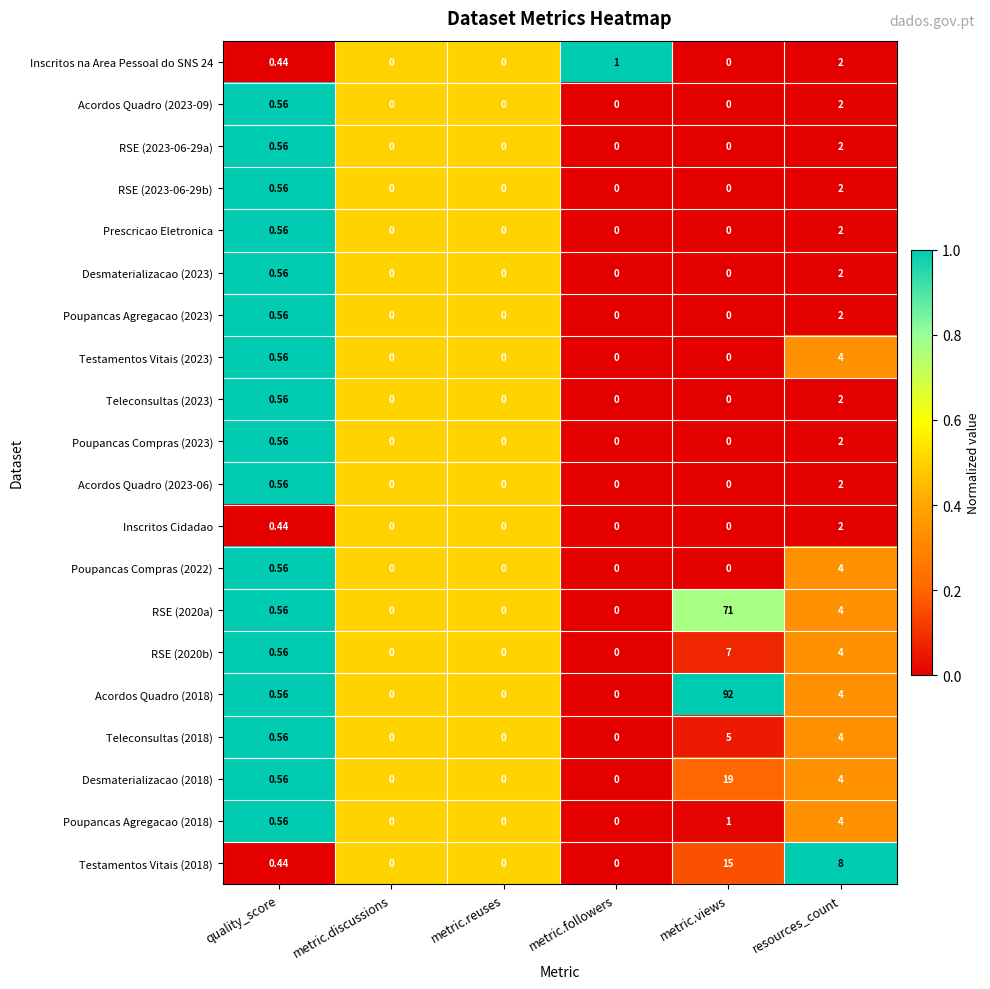

Which series has the widest spread of values?

Acordos Quadro (2018)